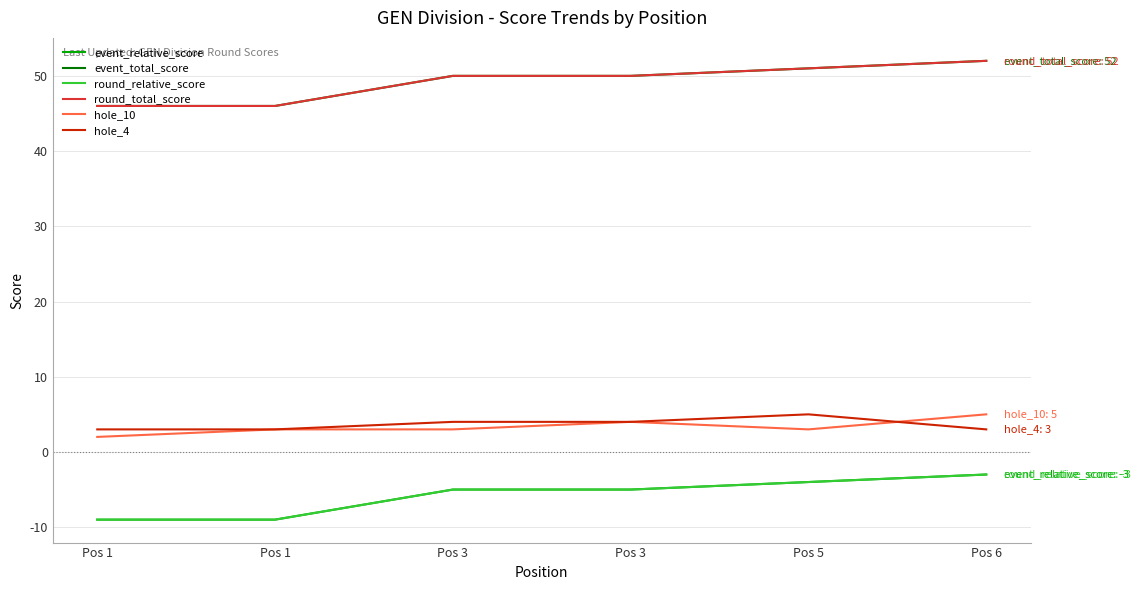

Is this an area chart (filled region under the line)?

No